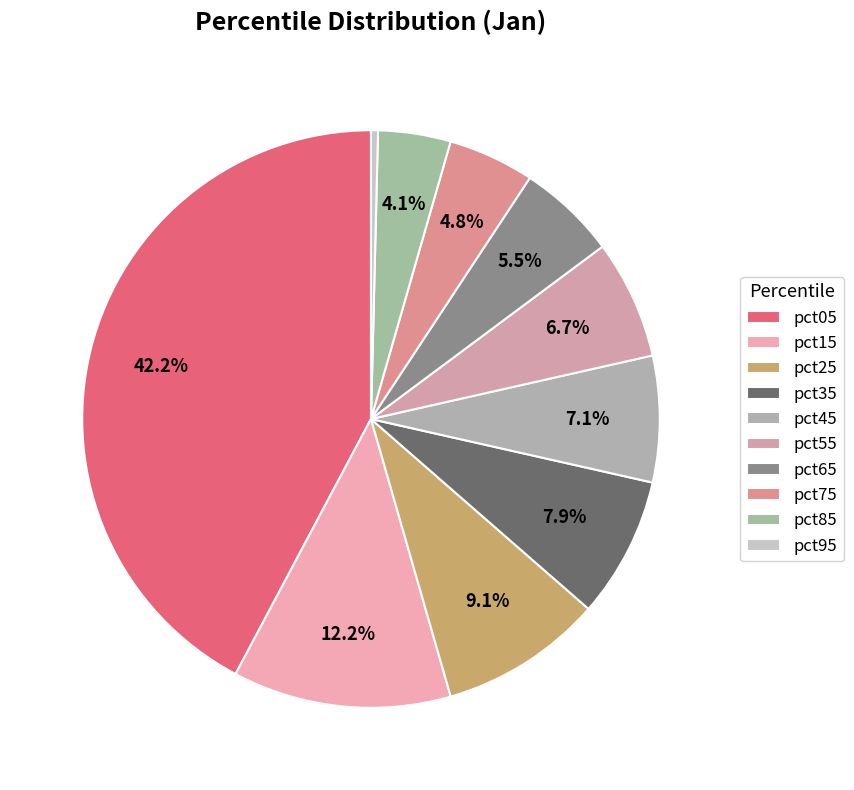

Which category has the biggest portion of the pie?

pct05